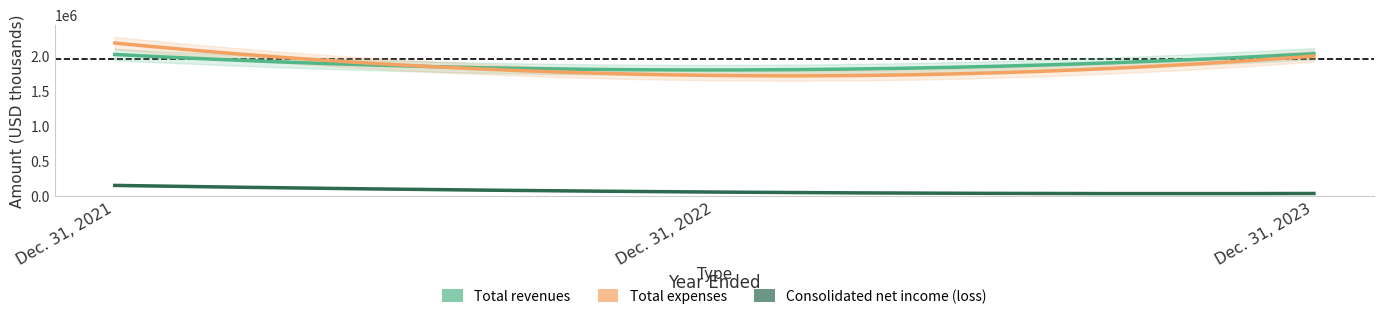

What is the sum of the Consolidated net income (loss) values at Dec. 31, 2022 and Dec. 31, 2023?

97642